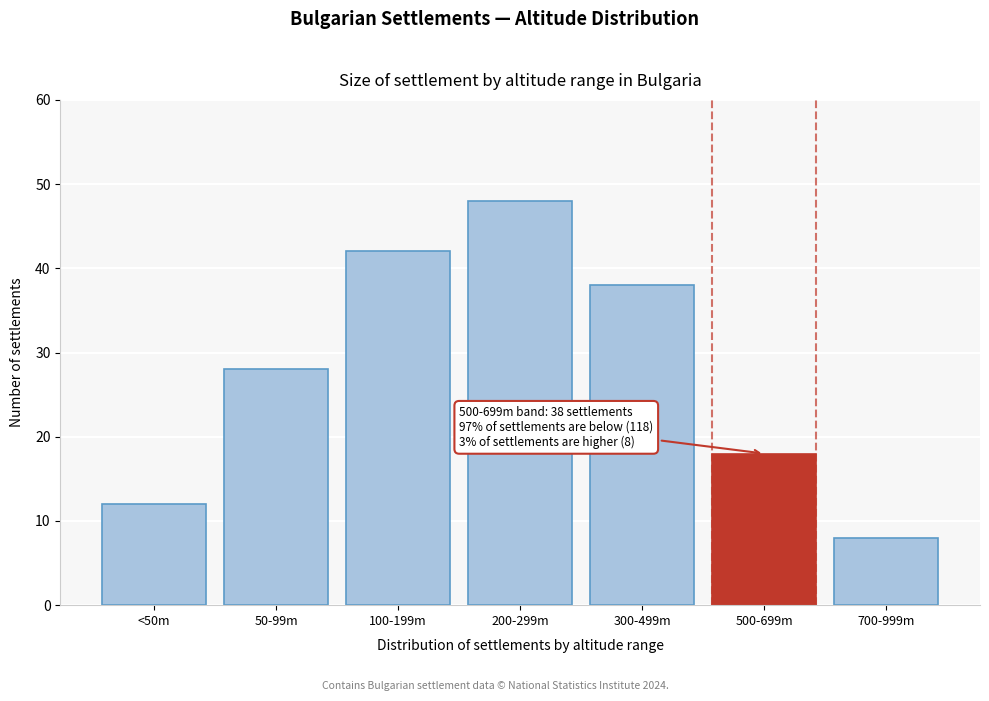

Reading right to left, transcribe all the data shown in this chart.

700-999m=8	500-699m=18	300-499m=38	200-299m=48	100-199m=42	50-99m=28	<50m=12